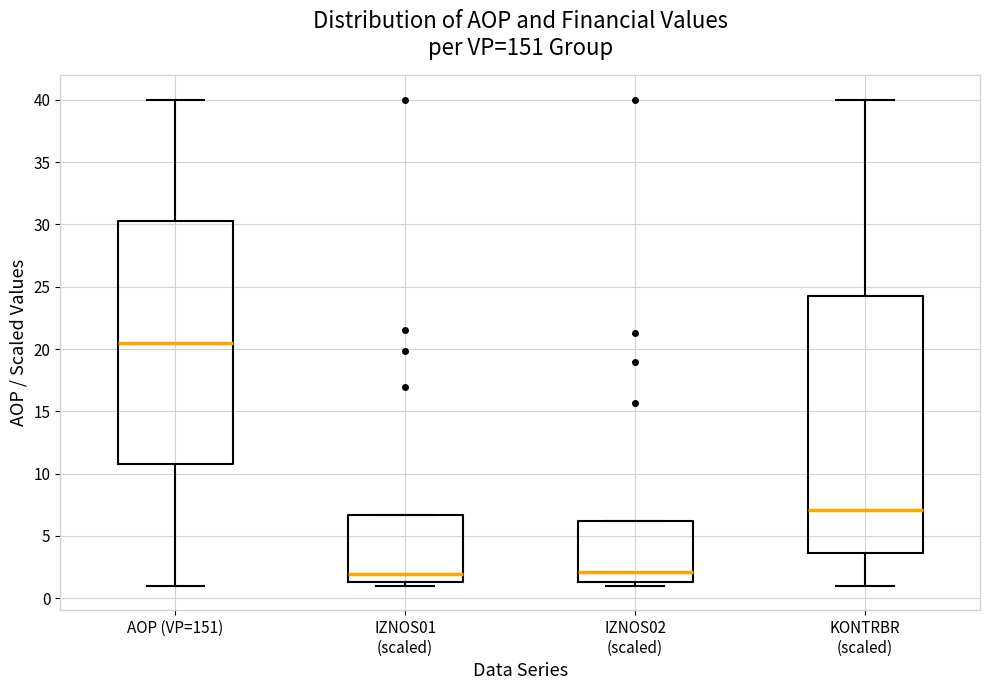

Where is the lower edge of the box for IZNOS02 (scaled) on the y-axis? The values are not printed on the chart, so give them approximately, as read against the axis.

1.5